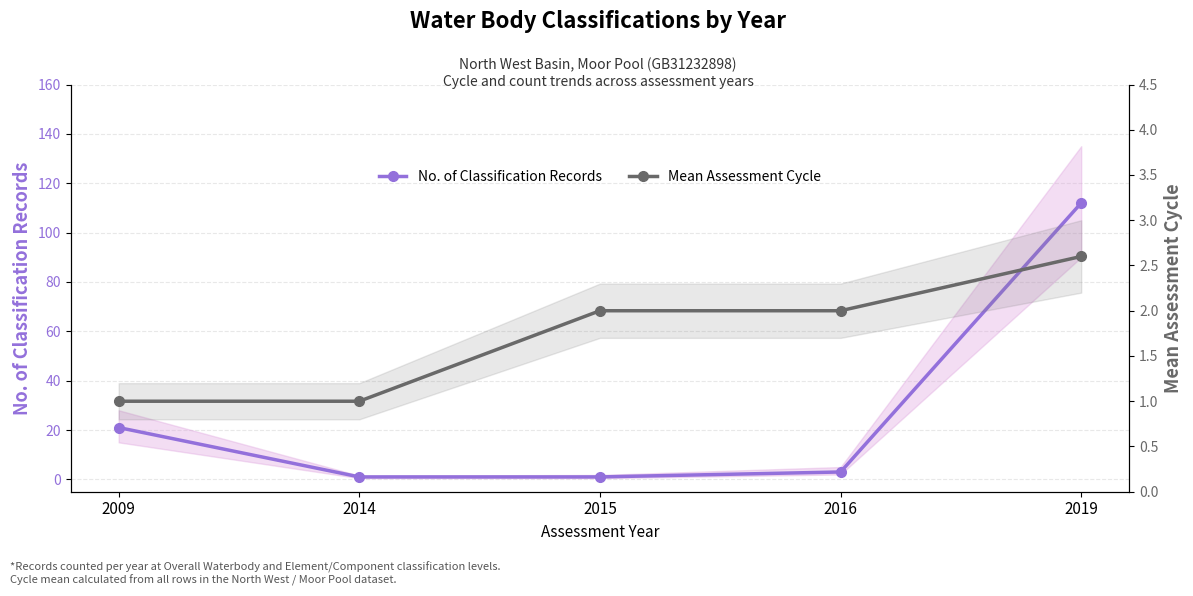

The value of Mean Assessment Cycle at 2016 is 2.0. True or false?

True